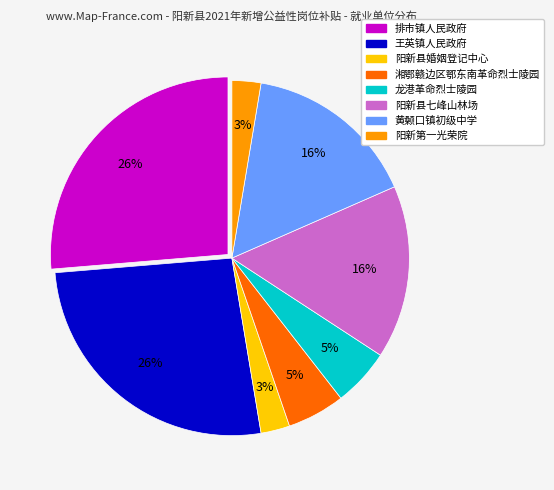

To the nearest percent, what portion does 排市镇人民政府 represent?

26%